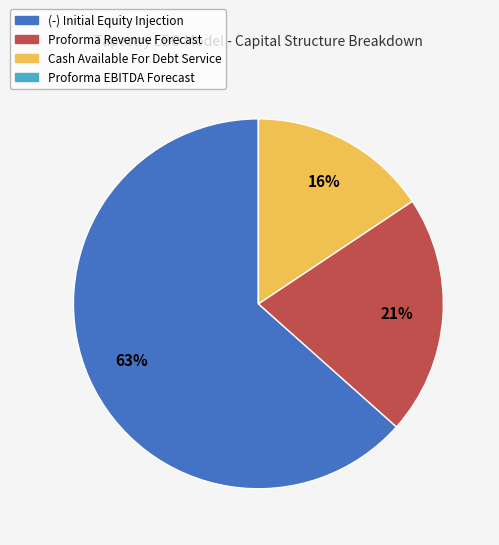

Which slice represents more than half of the pie?

(-) Initial Equity Injection